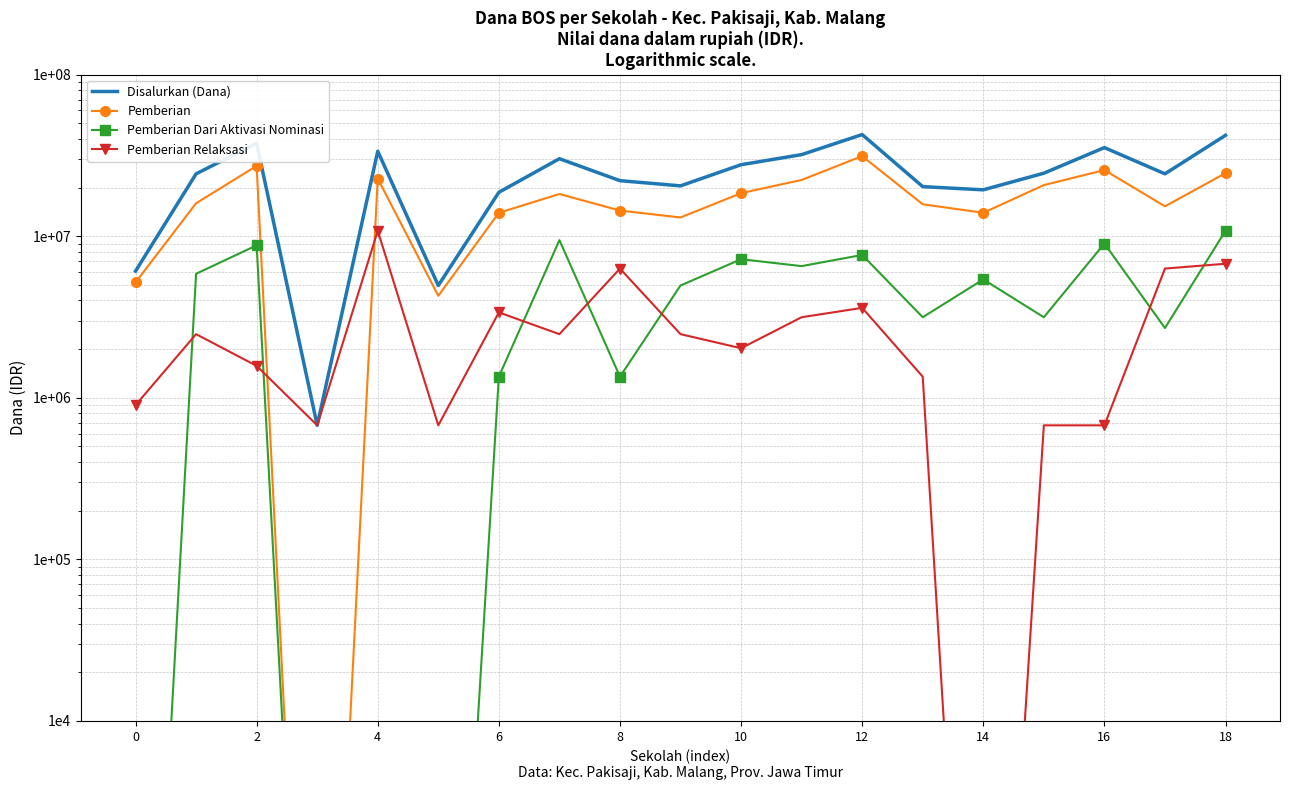

What is the difference between the maximum and minimum values in the Disalurkan (Dana) series?

41850000